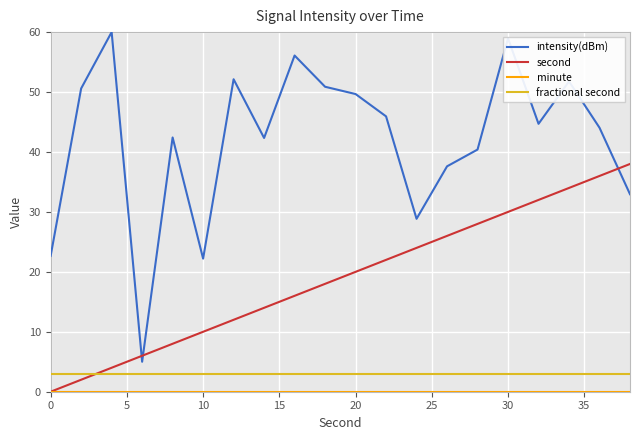

What is the minimum value for fractional second?

3.0